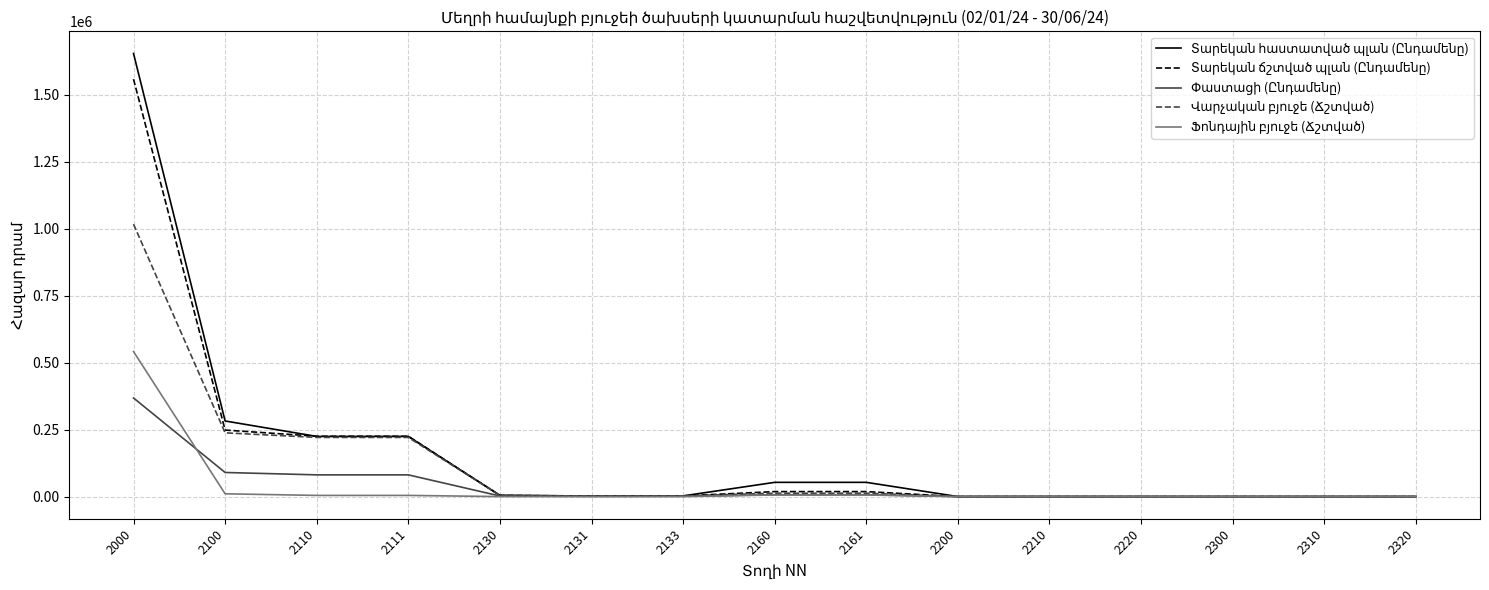

At which category is the sum across all series the highest?

2000